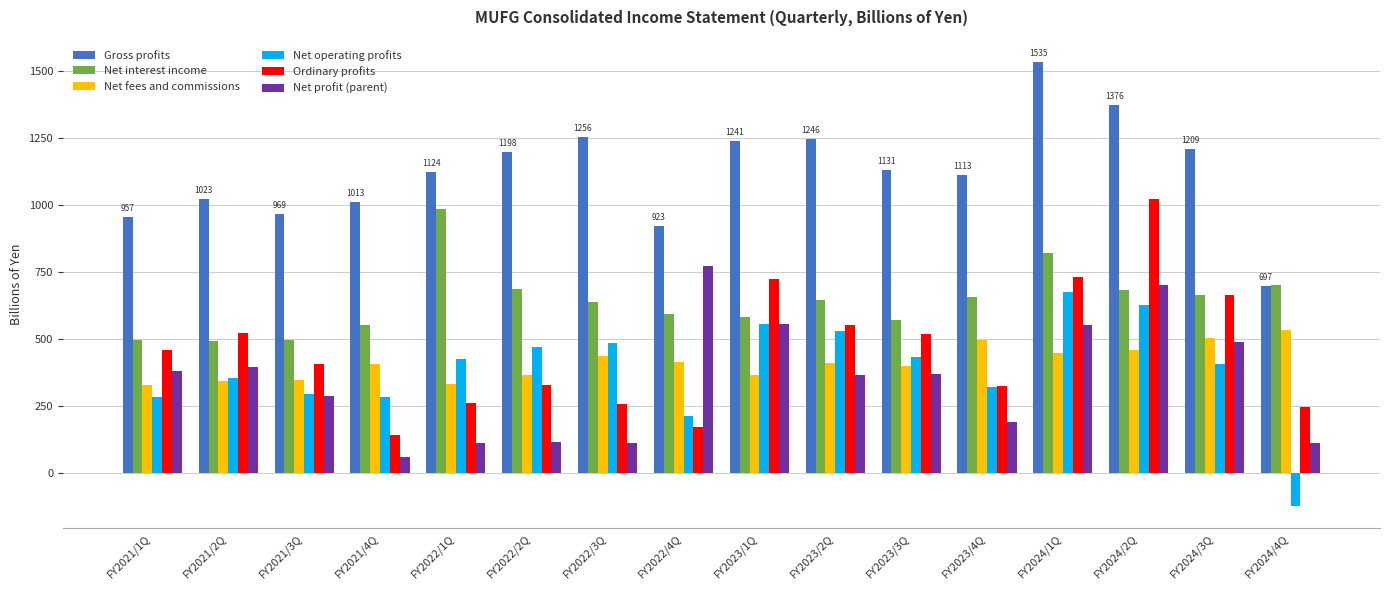

The value of Net operating profits at FY2022/2Q is 706. True or false?

False